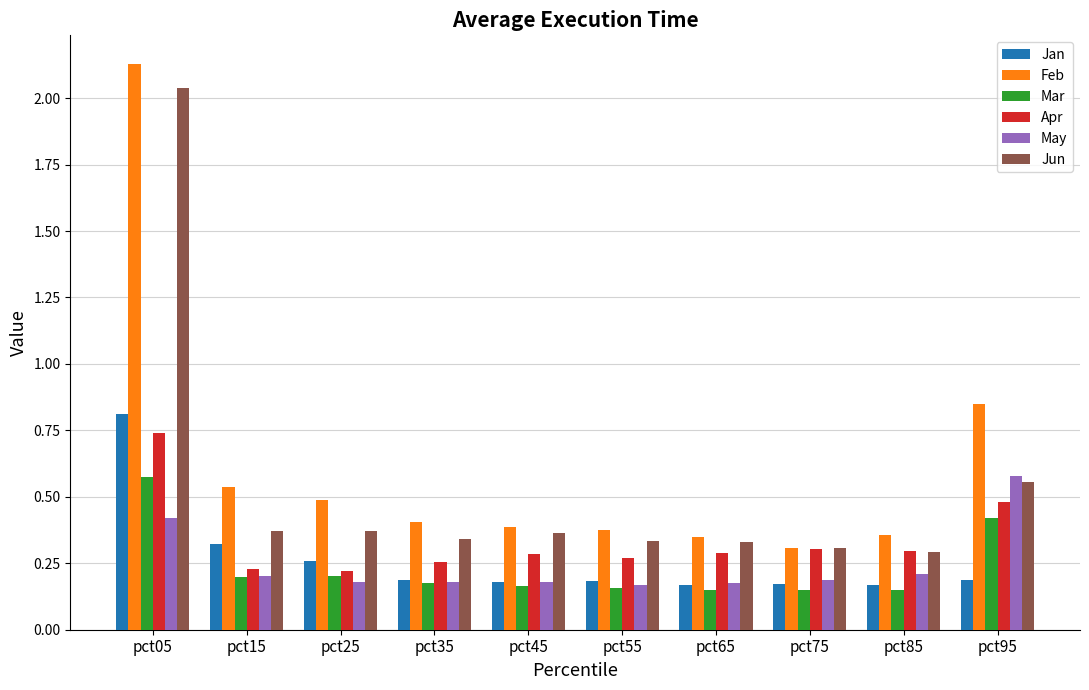

Which series changed the most between pct15 and pct95?

May